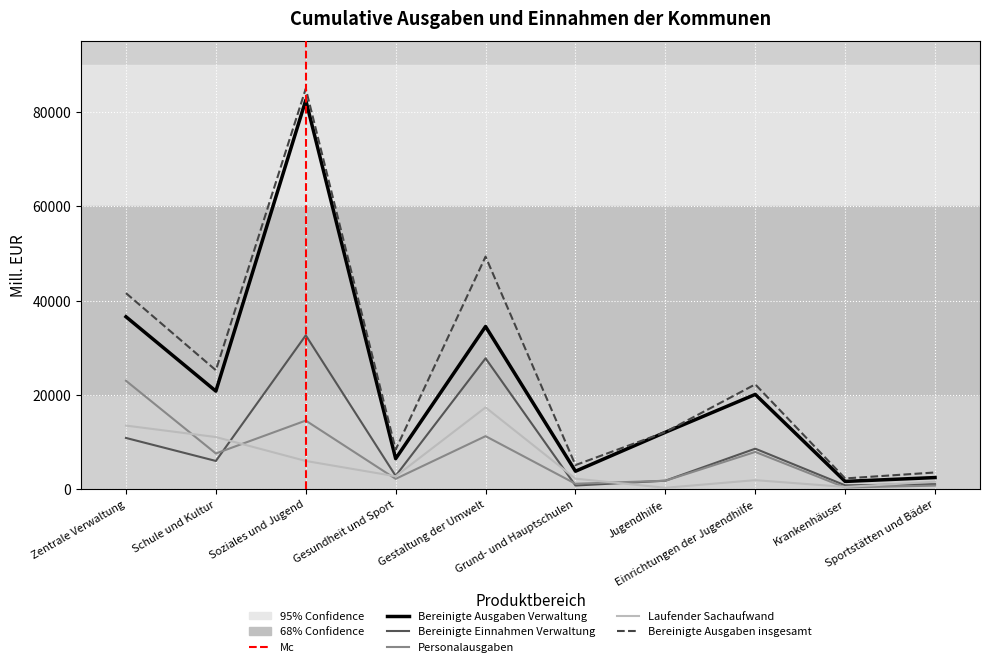

What are all the series names shown in the legend?

Bereinigte Ausgaben Verwaltung, Bereinigte Einnahmen Verwaltung, Personalausgaben, Laufender Sachaufwand, Bereinigte Ausgaben insgesamt